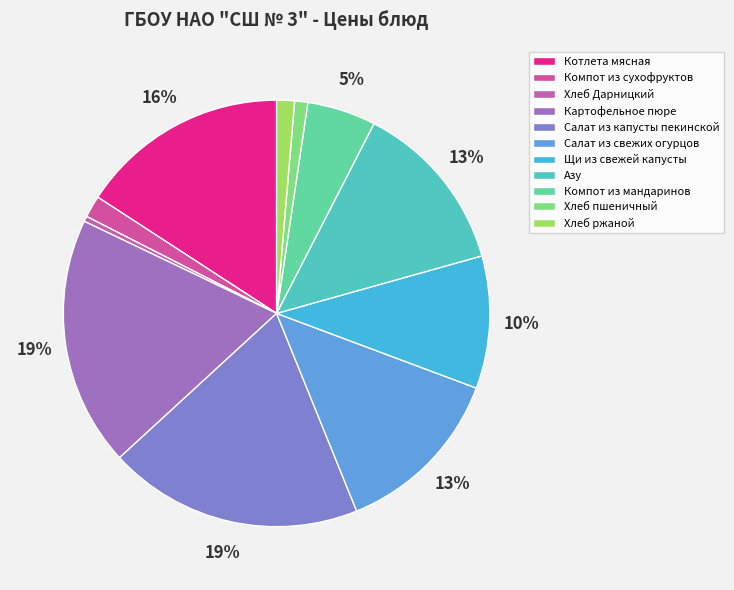

To the nearest percent, what is the difference between the largest and smallest slice percentages?

19%